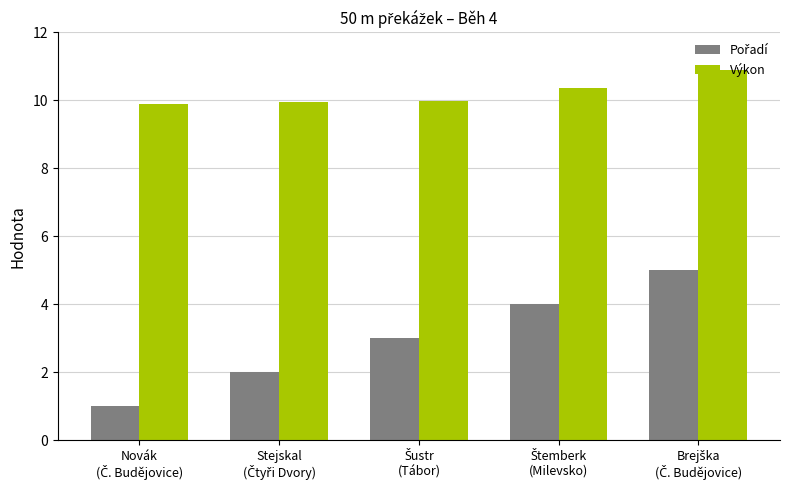

Which series has the largest total across all categories?

Výkon